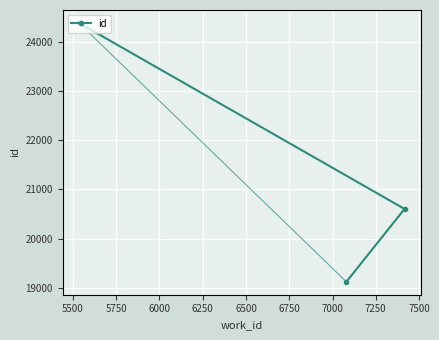

Count the number of categories in the chart.

3